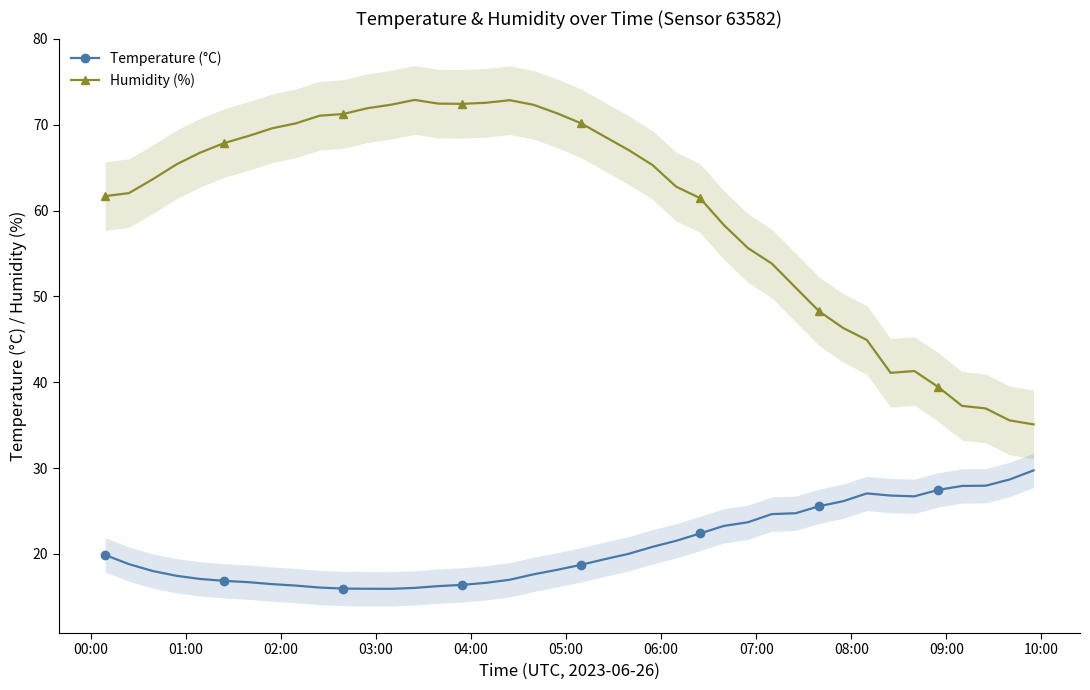

Which series has the widest spread of values?

Humidity (%)